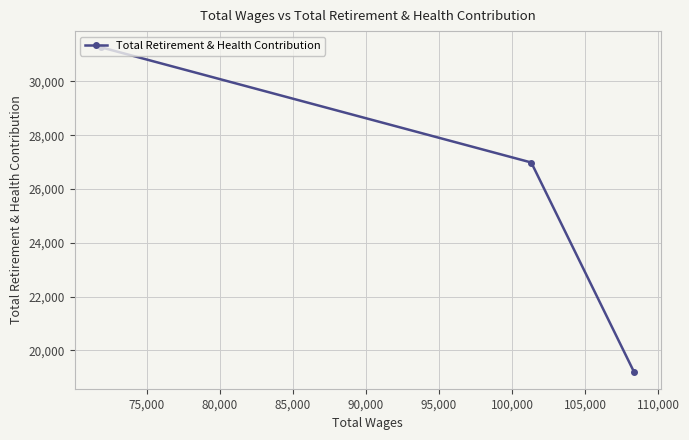

What is the maximum value shown in the chart?

31267